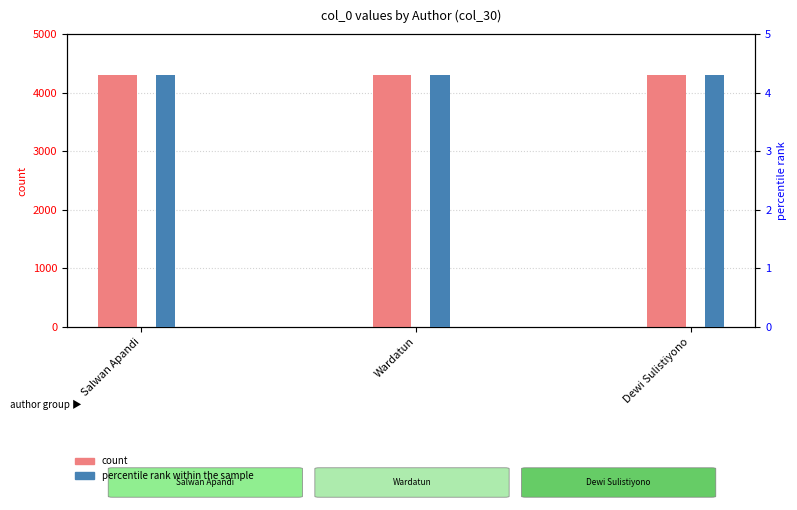

List the series in order of their peak value, highest first.

count, percentile rank within the sample